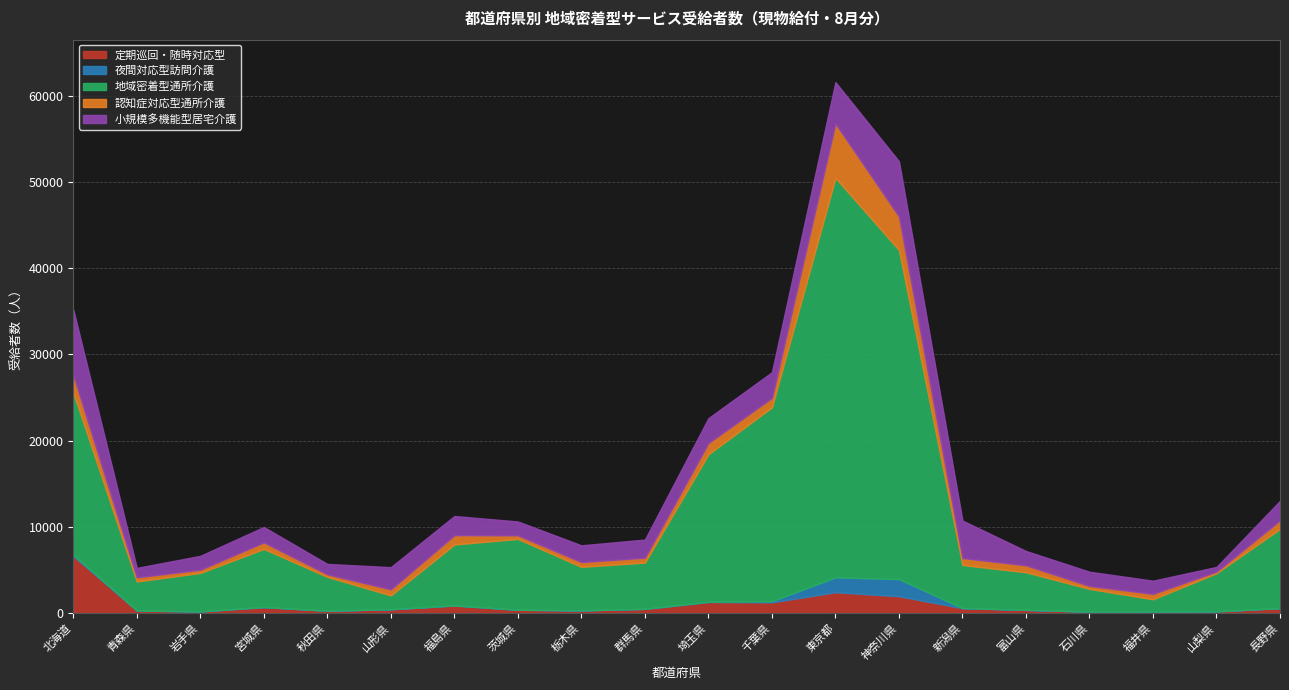

Where is 定期巡回・随時対応型 nearest to the value 3361?

東京都